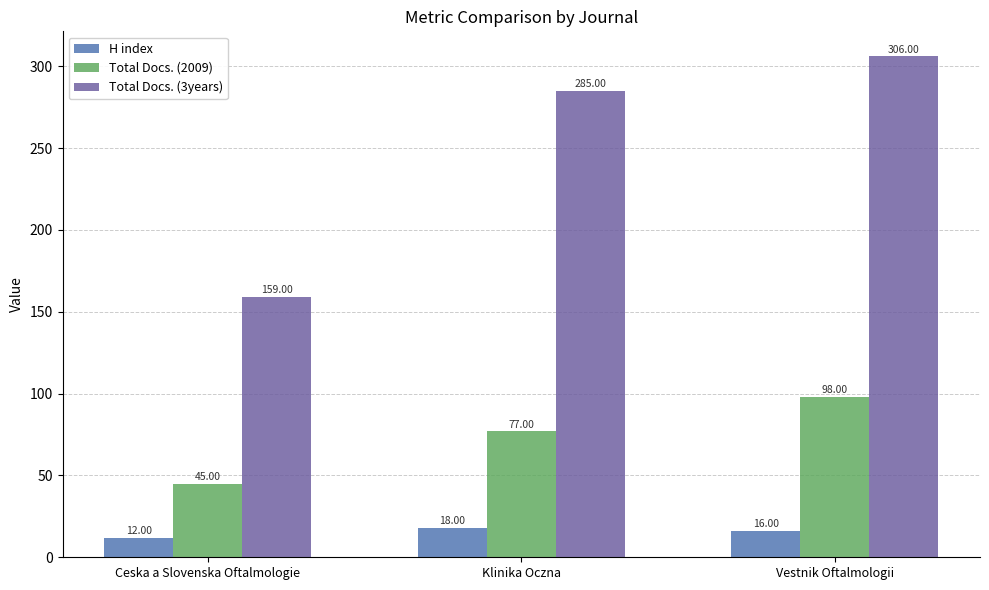

What is the difference between the Total Docs. (2009) values at Vestnik Oftalmologii and Ceska a Slovenska Oftalmologie?

53